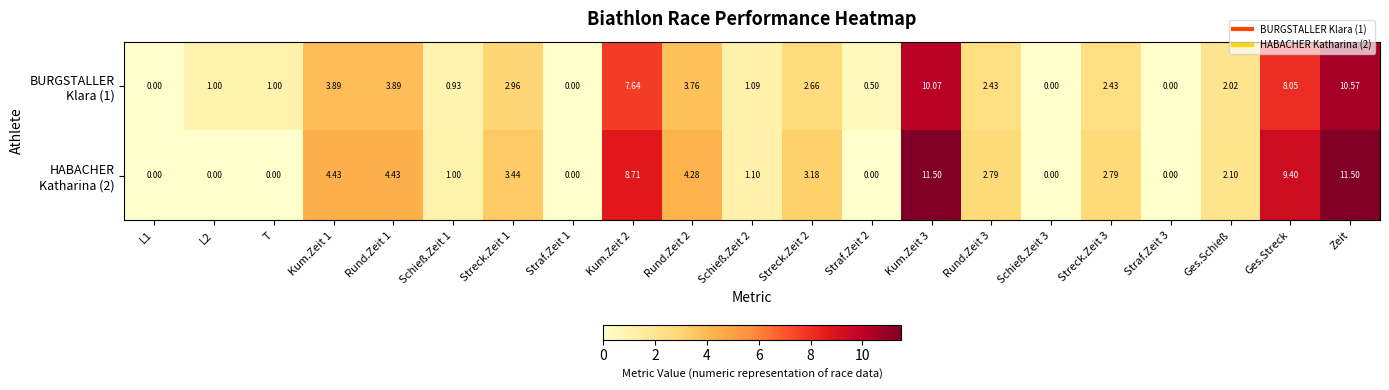

At which category is the sum across all series the highest?

Zeit